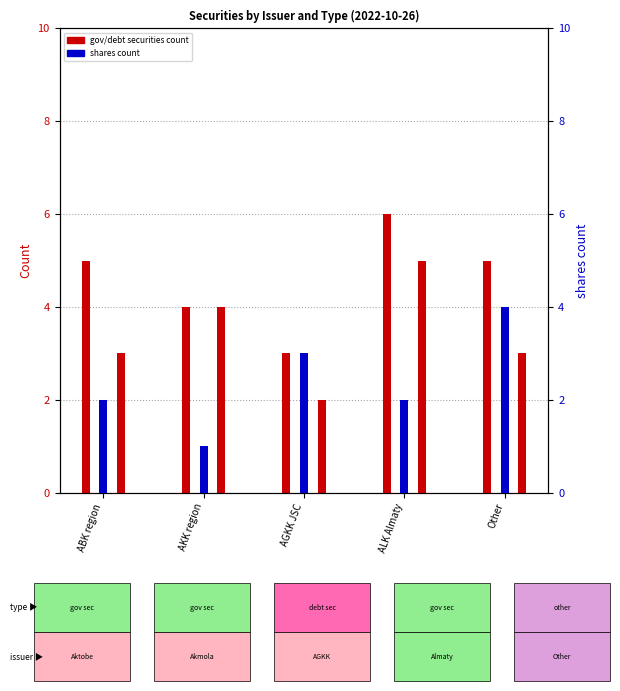

Which series has the largest range (max minus min)?

government securities